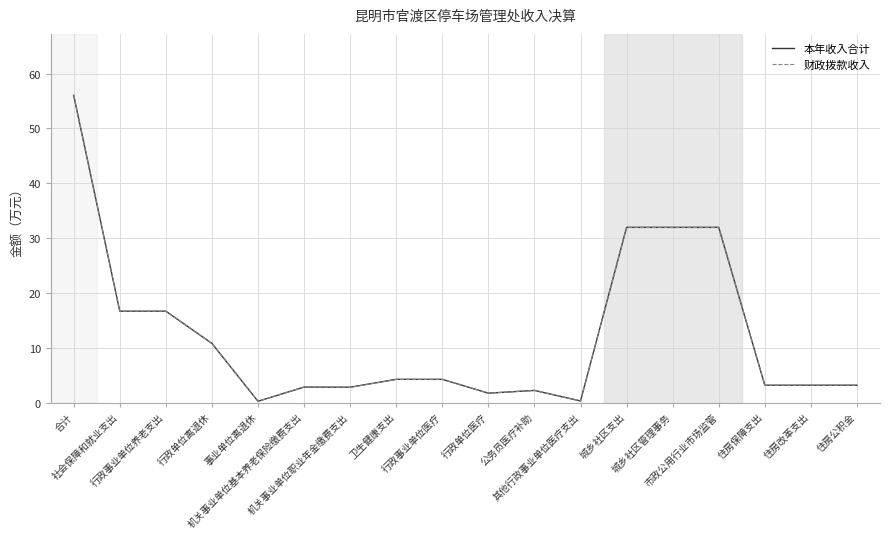

Is this an area chart (filled region under the line)?

No